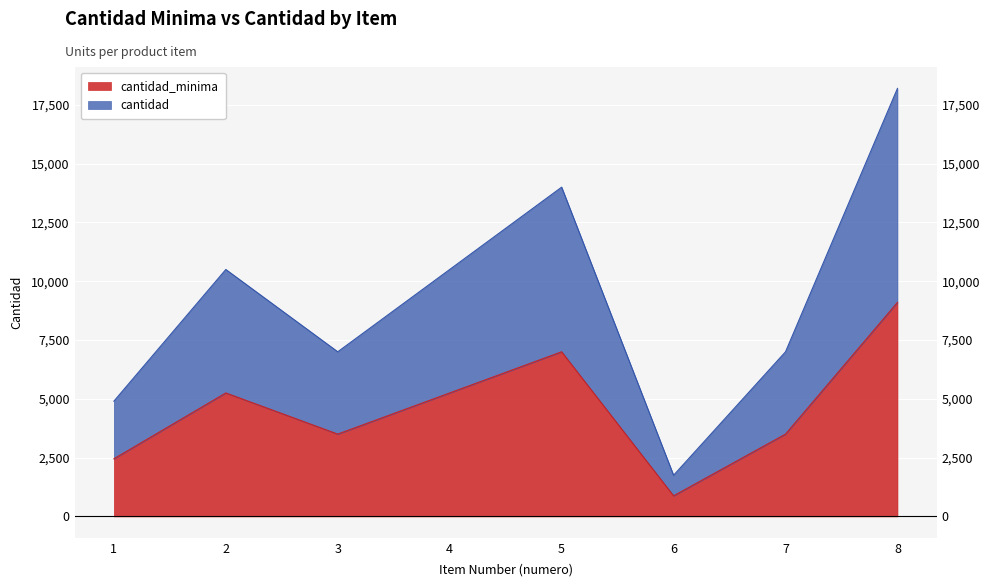

Is the value of cantidad_minima at 4 greater than the value of cantidad at 8?

No